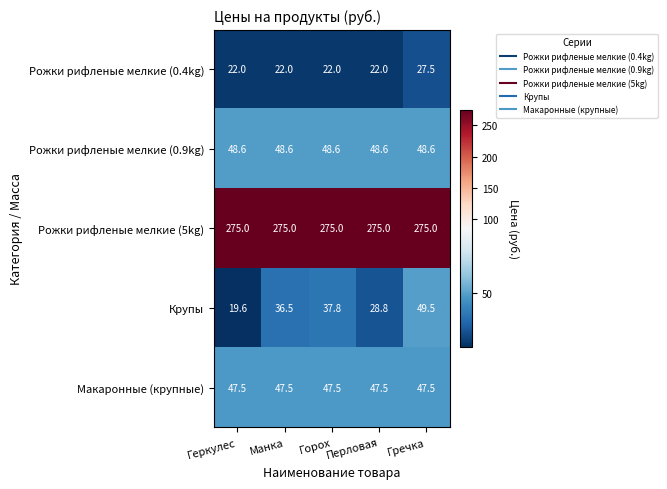

The value of Рожки рифленые мелкие (5kg) at Геркулес is 275.0. True or false?

True